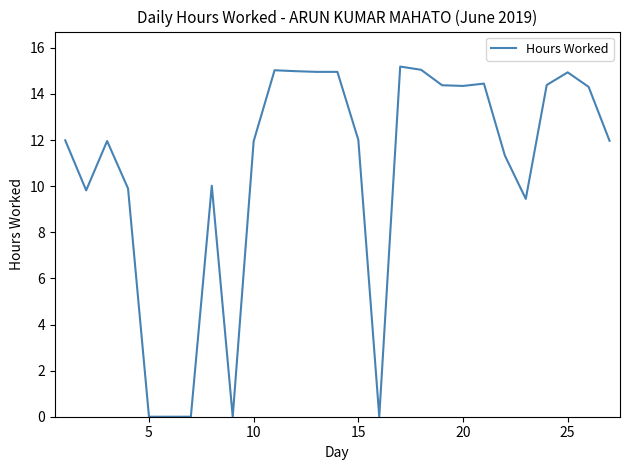

What is the greatest value displayed?

15.2